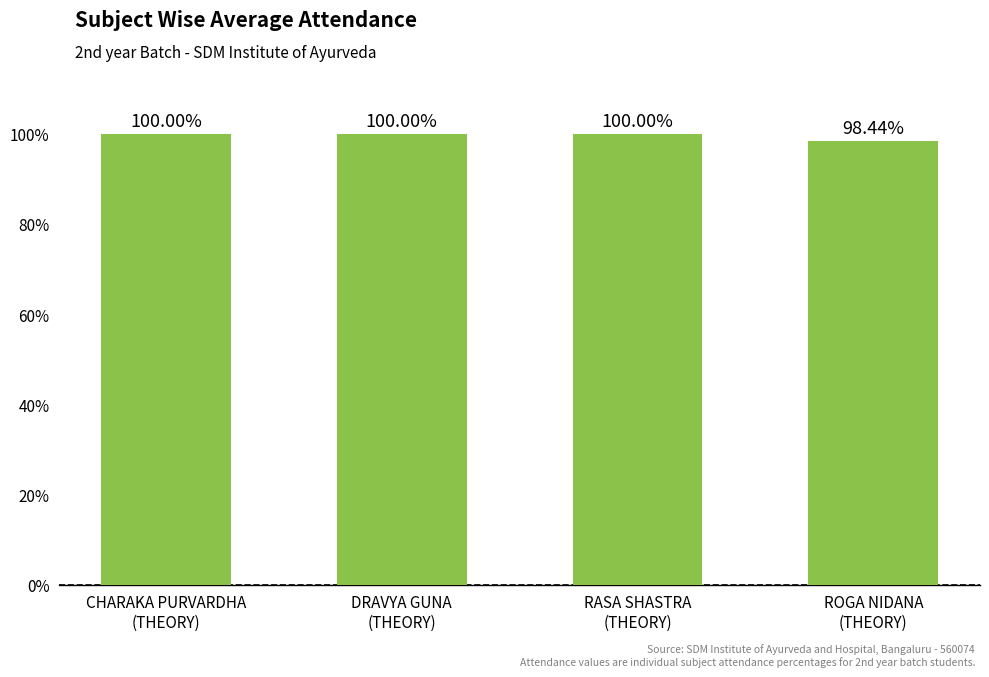

What is the average value?

99.6